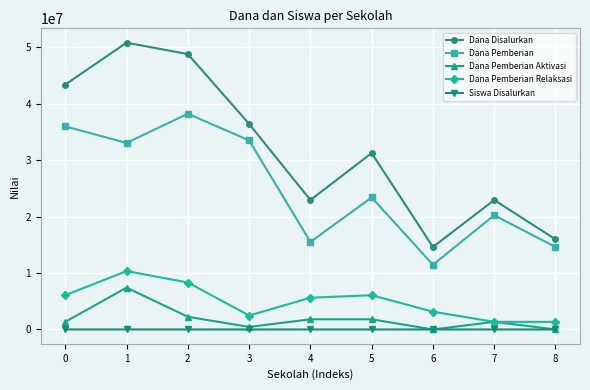

Which series has the largest total across all categories?

Dana Disalurkan